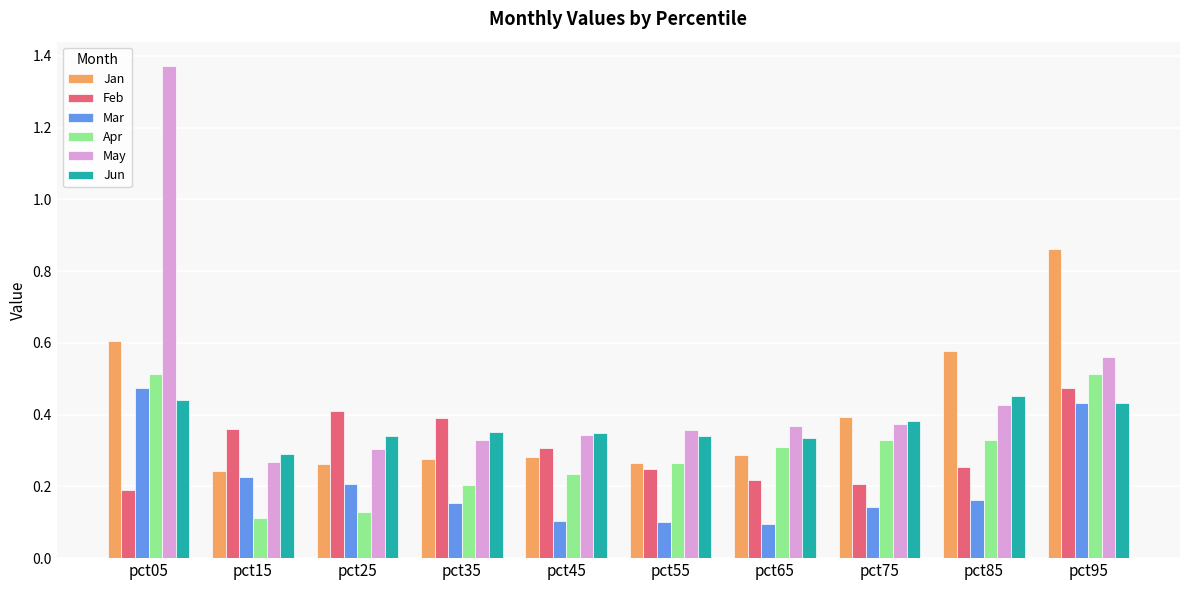

What is the sum of all Jan values?

4.1